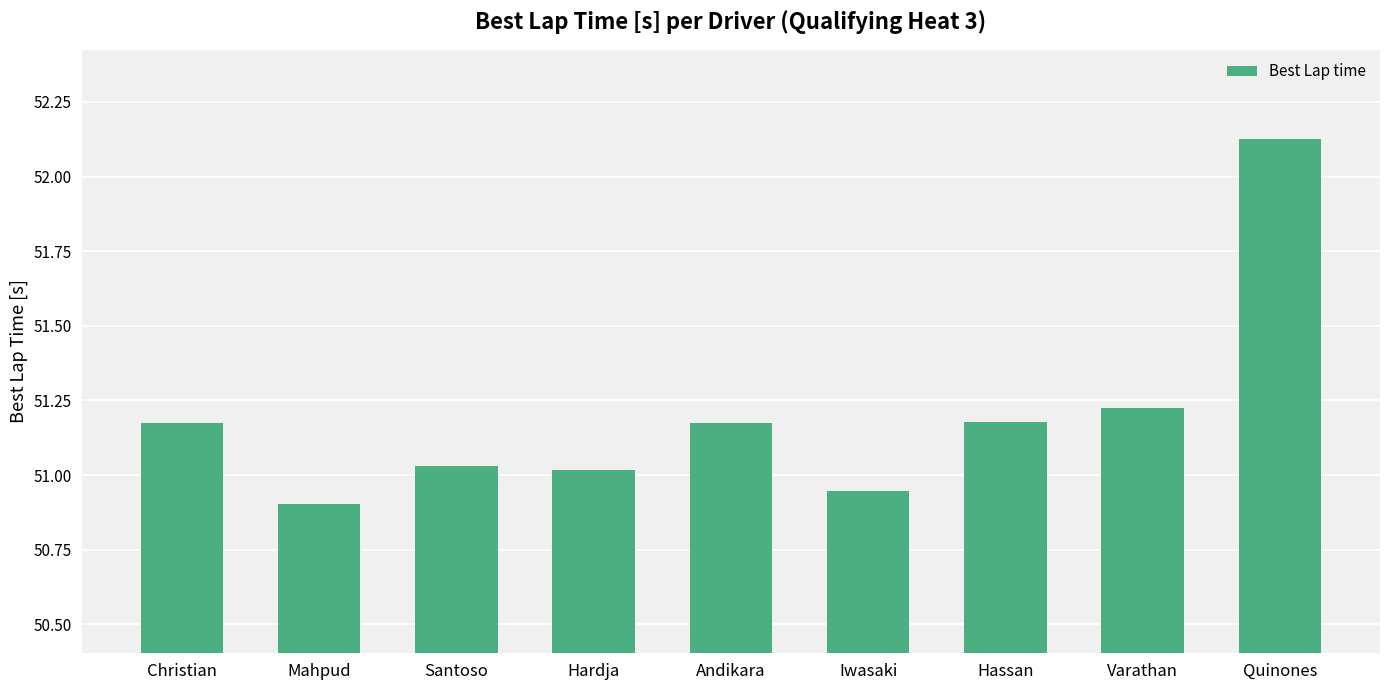

What position from the right is Hardja?

6